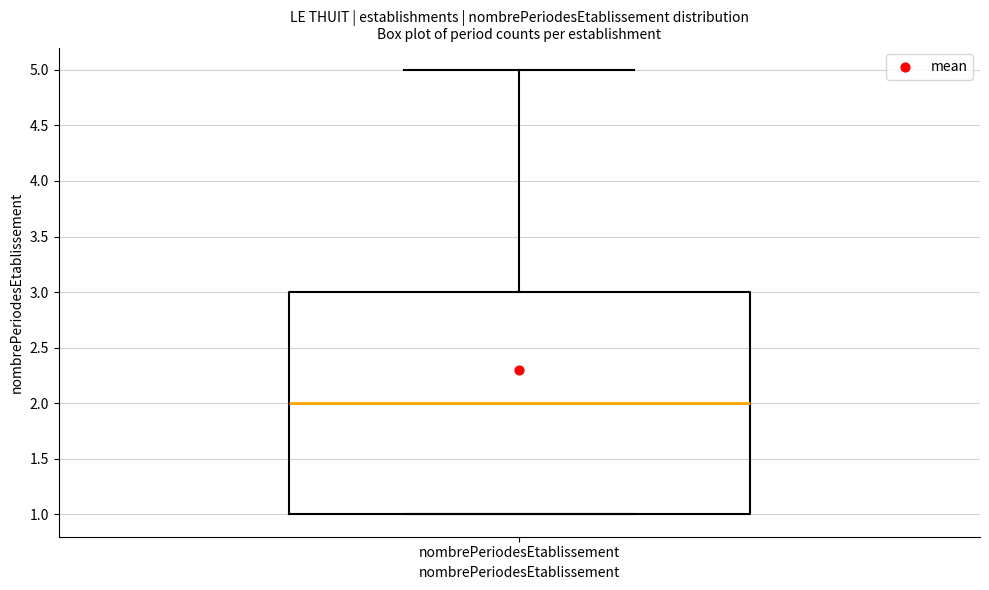

Transcribe this box plot: give where the median line is, the range the box spans, and where the two whiskers end, as read against the y-axis. The values are not printed on the chart, so give them approximately, as read against the axis.

median 2, box 1 to 3, whiskers 1 to 5